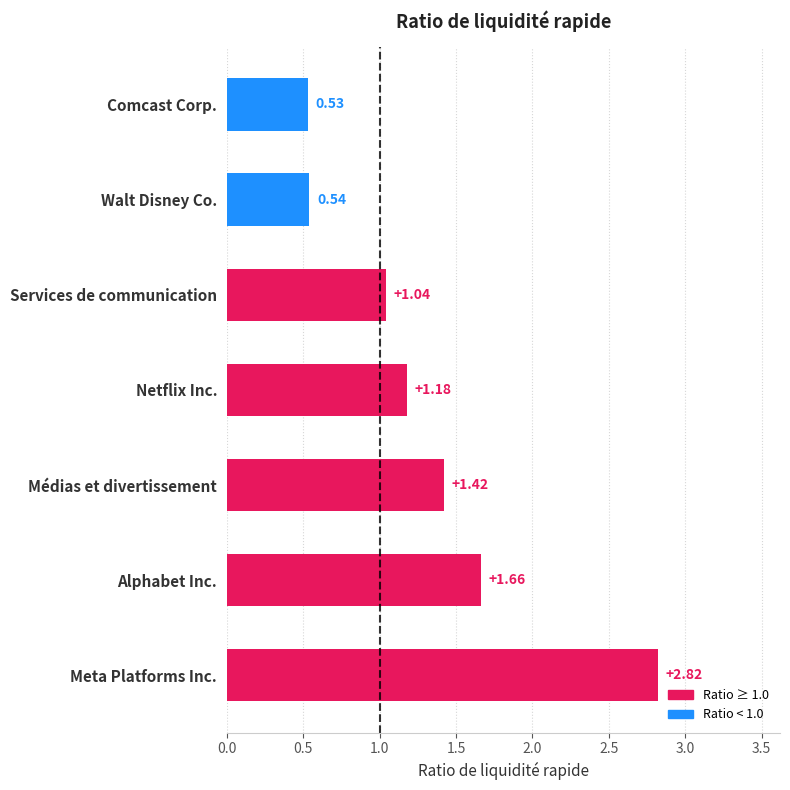

Rank the categories by value from lowest to highest.

Comcast Corp., Walt Disney Co., Services de communication, Netflix Inc., Médias et divertissement, Alphabet Inc., Meta Platforms Inc.